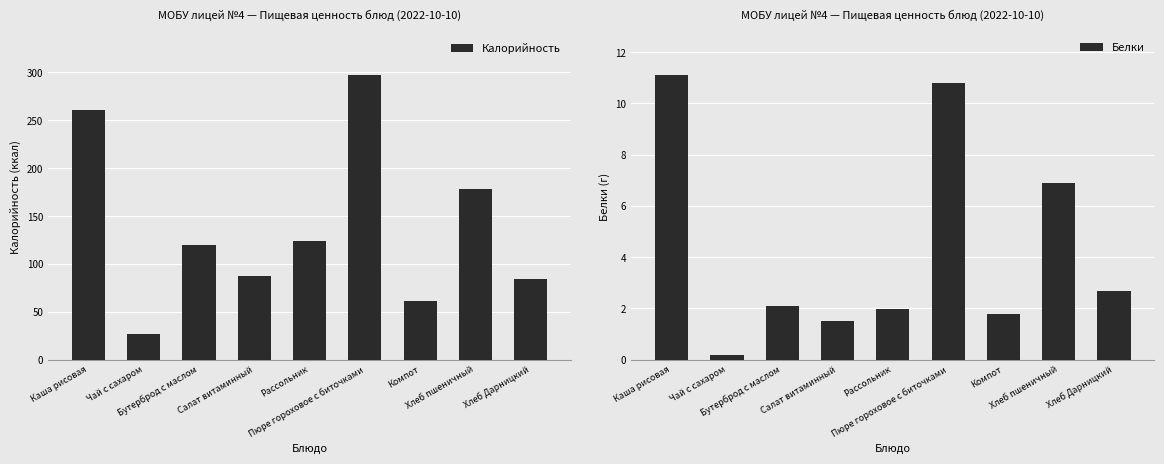

What are all the series names shown in the legend?

Калорийность, Белки